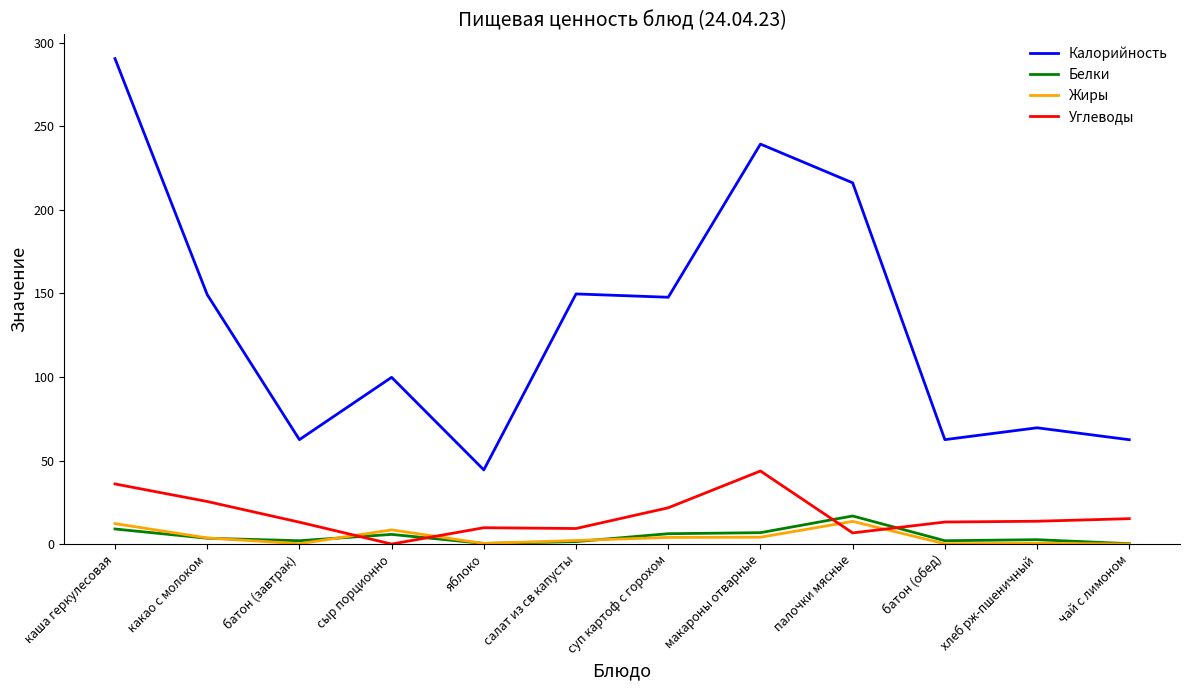

True or false: Углеводы and Калорийность intersect in this chart.

False